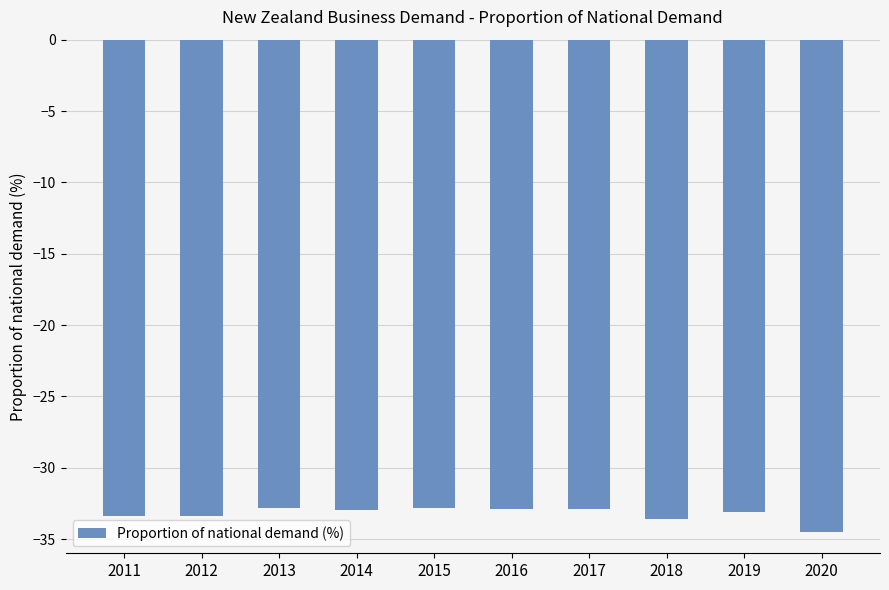

At which category does the chart reach its minimum across all series?

2020